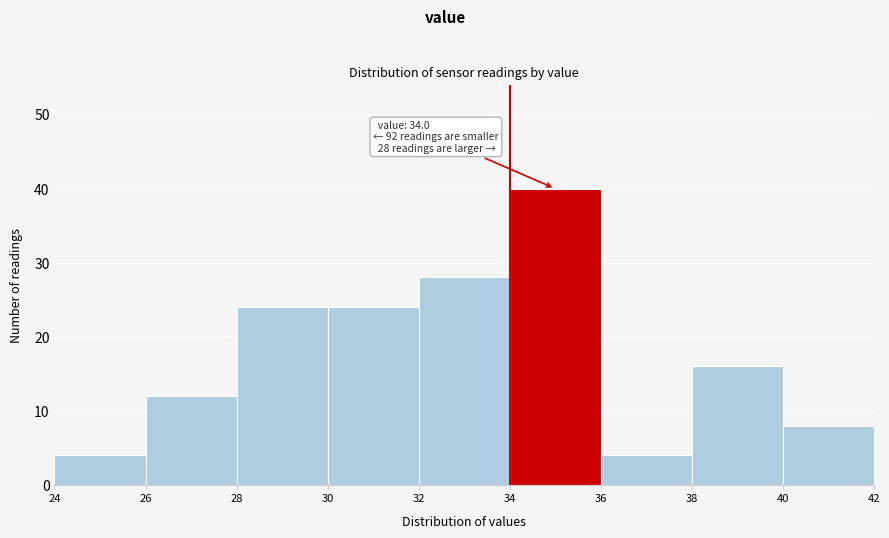

Which range on the x-axis has the tallest bar?

34 to 36